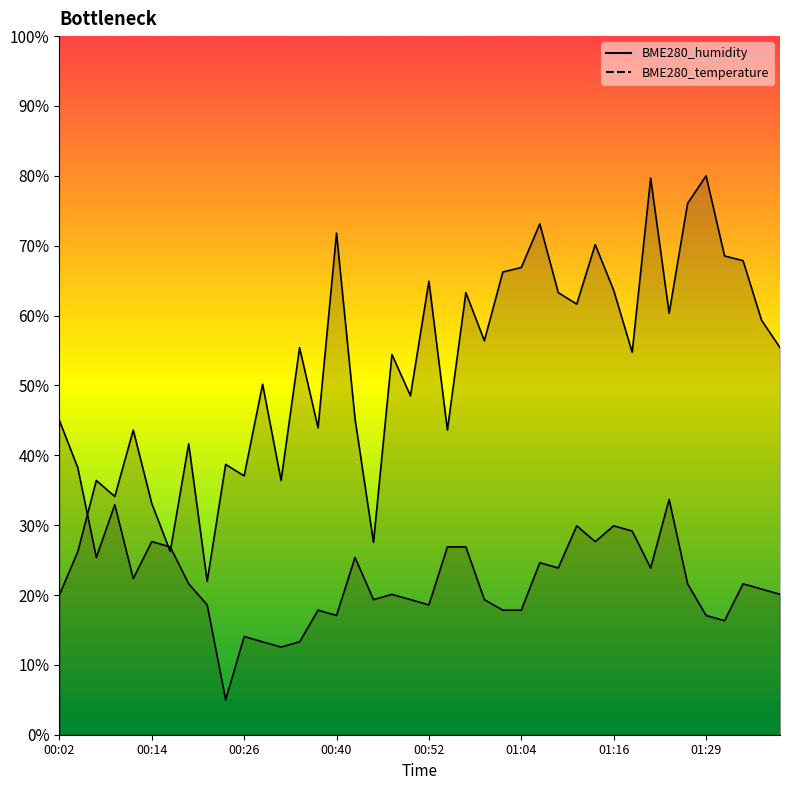

Which series changed the most between 00:34 and 00:37?

BME280_humidity